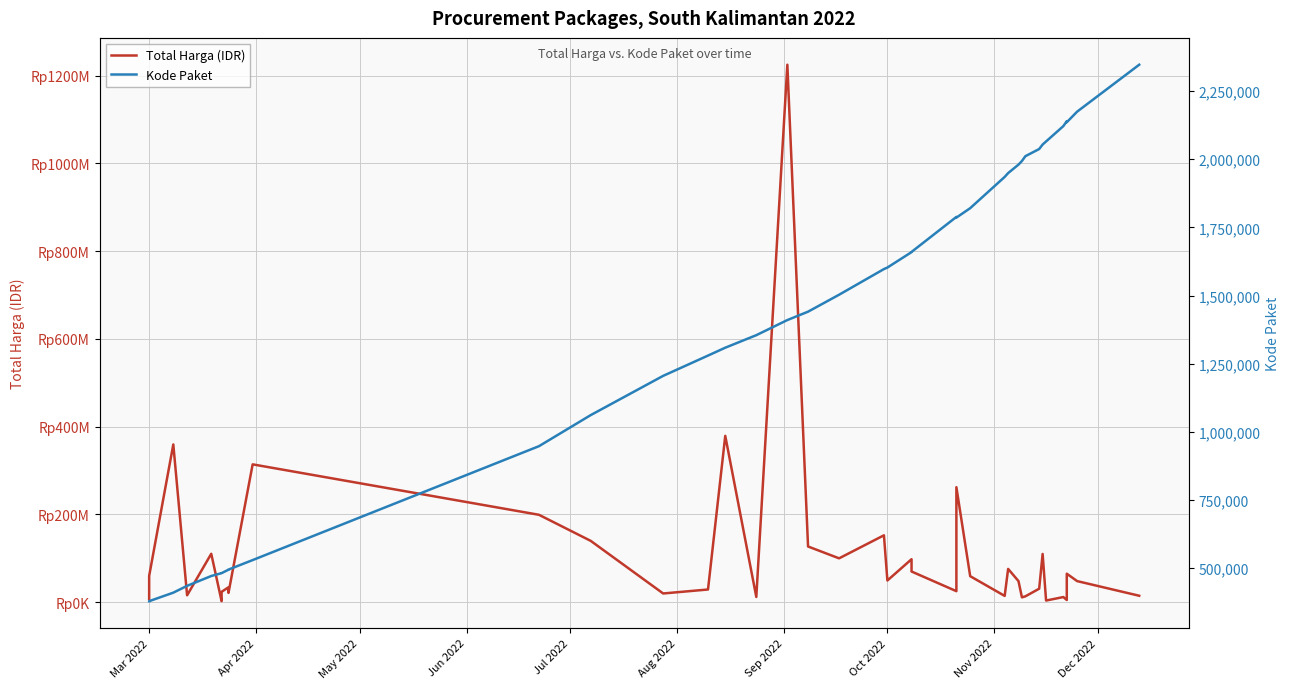

What is the highest value of the Kode Paket series?

2346755